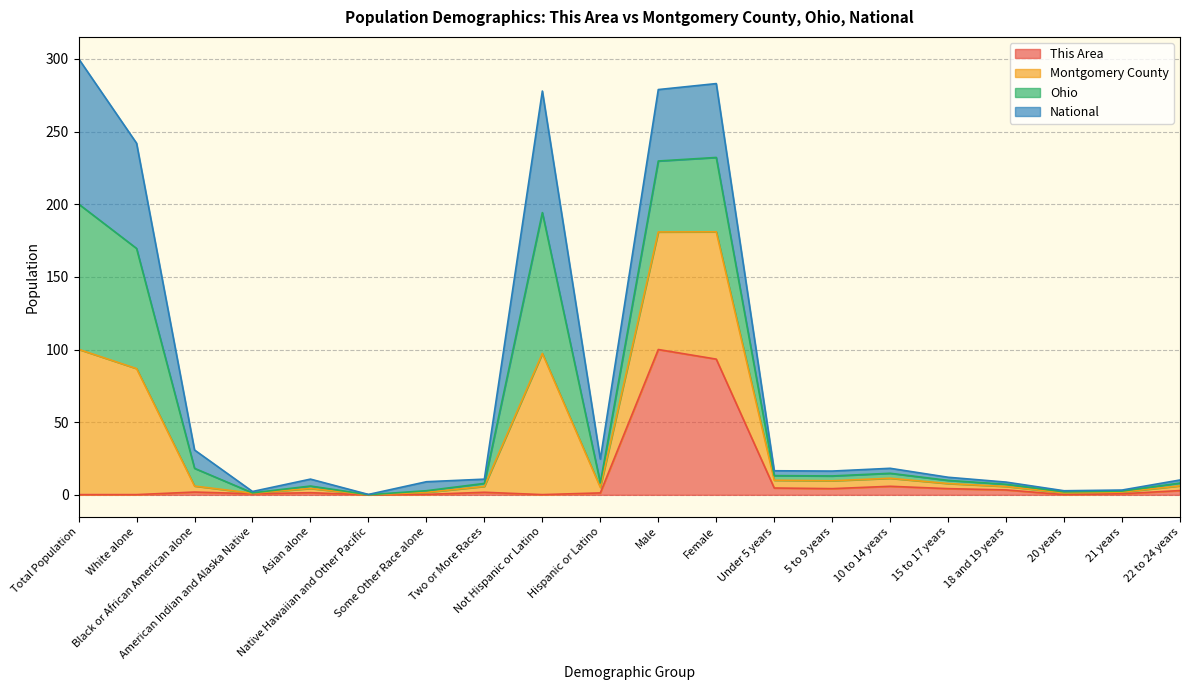

What is the label of the 11th point from the left?

Male